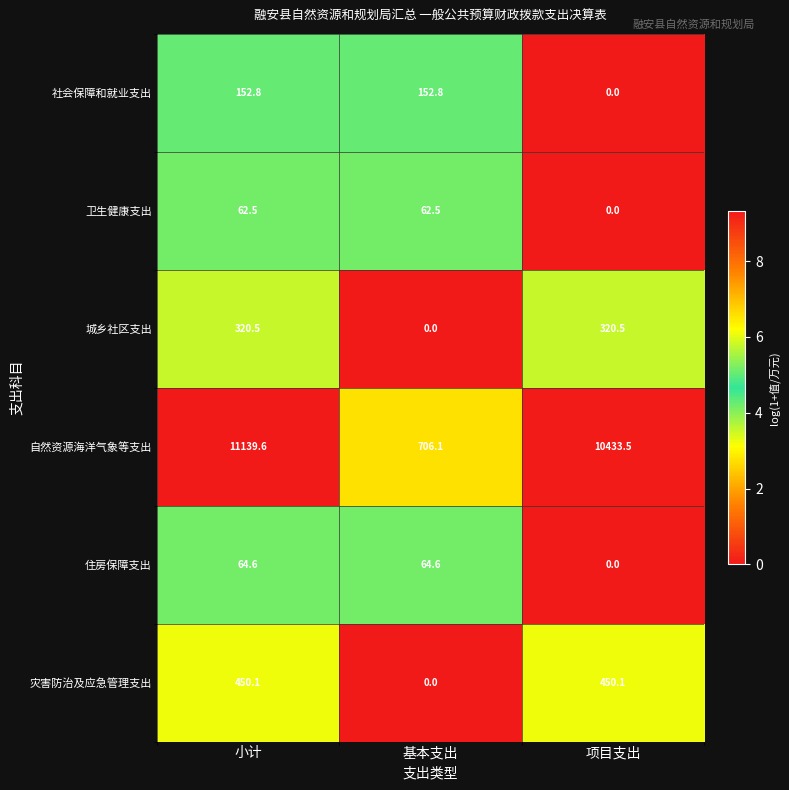

How many distinct data groups are displayed?

6